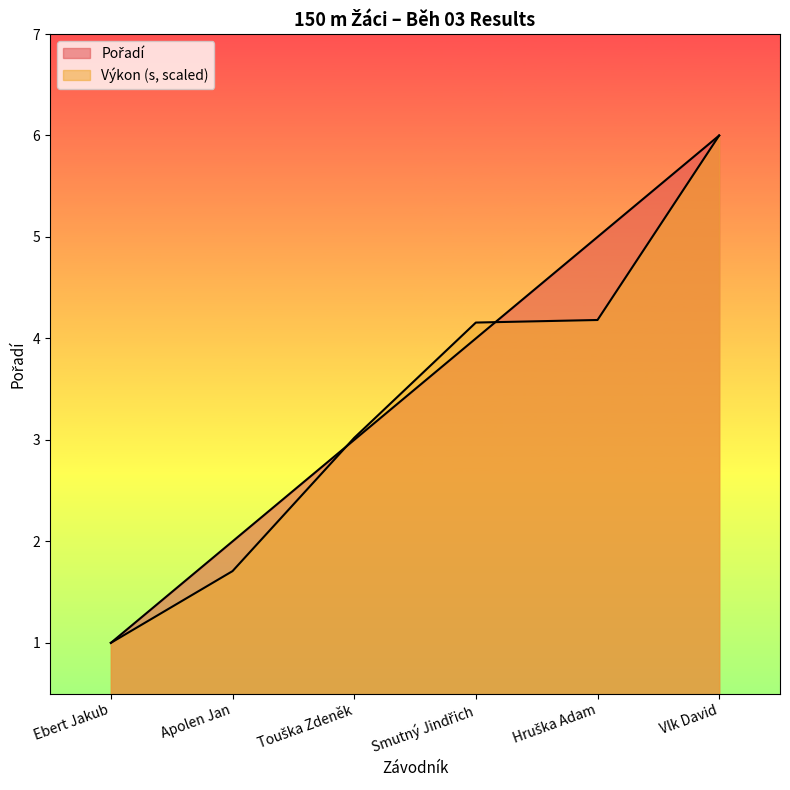

What value does the Pořadí series have at Ebert Jakub?

1.0